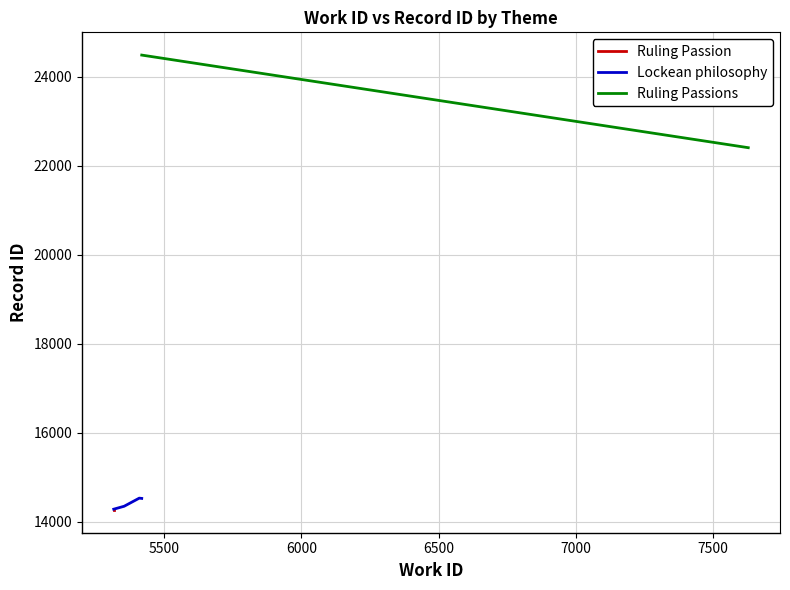

Does the chart have visible grid lines?

Yes